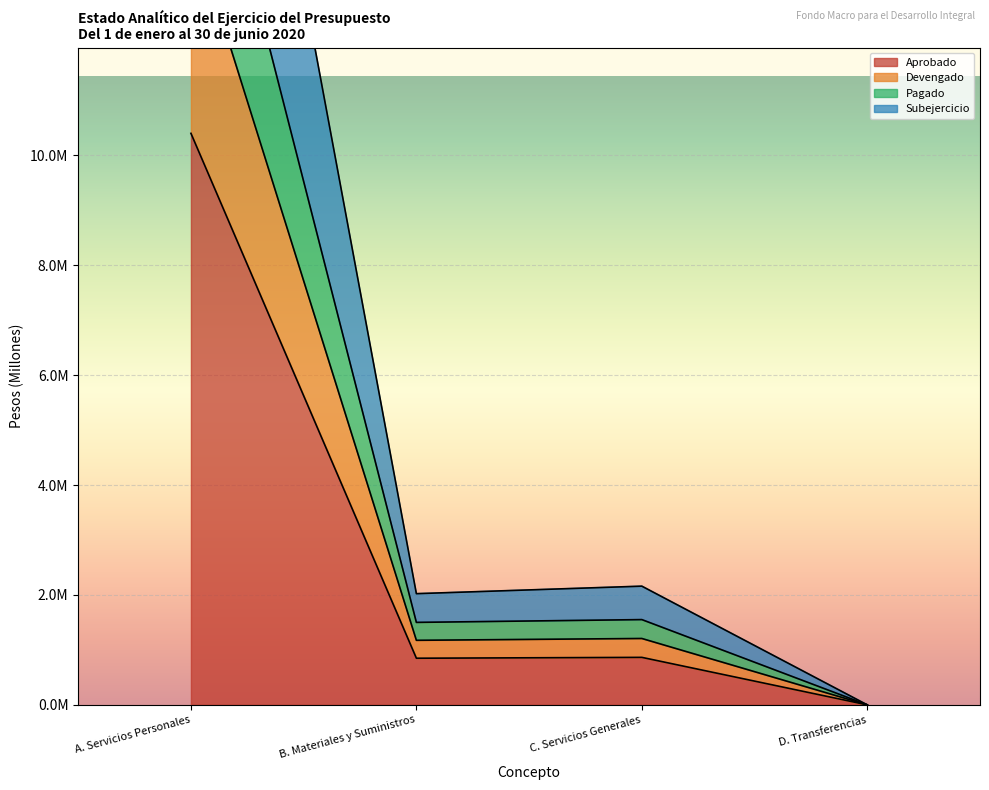

True or false: Pagado has more than 0 points higher than both neighbors.

True